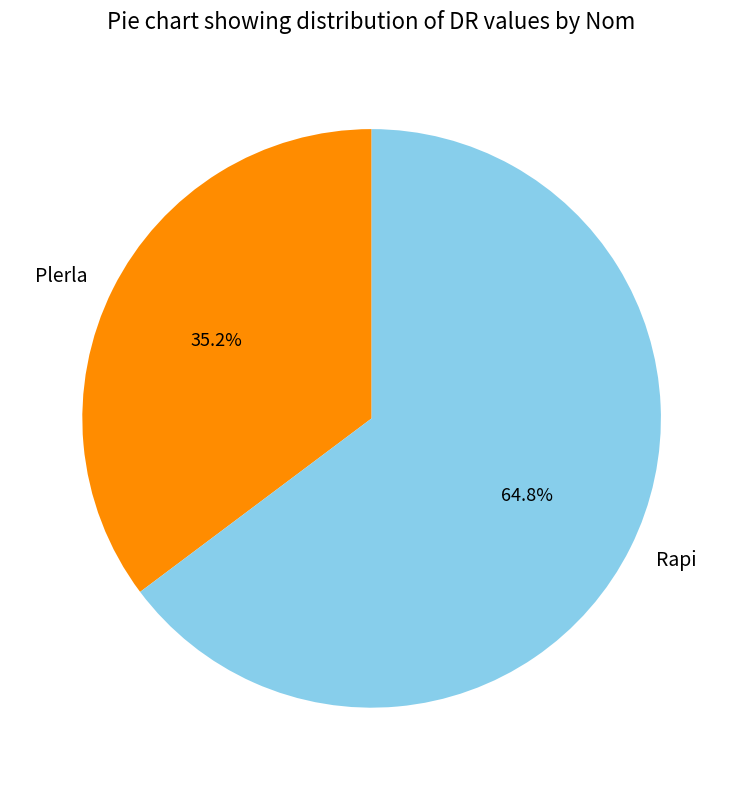

How many segments does this pie chart have?

2